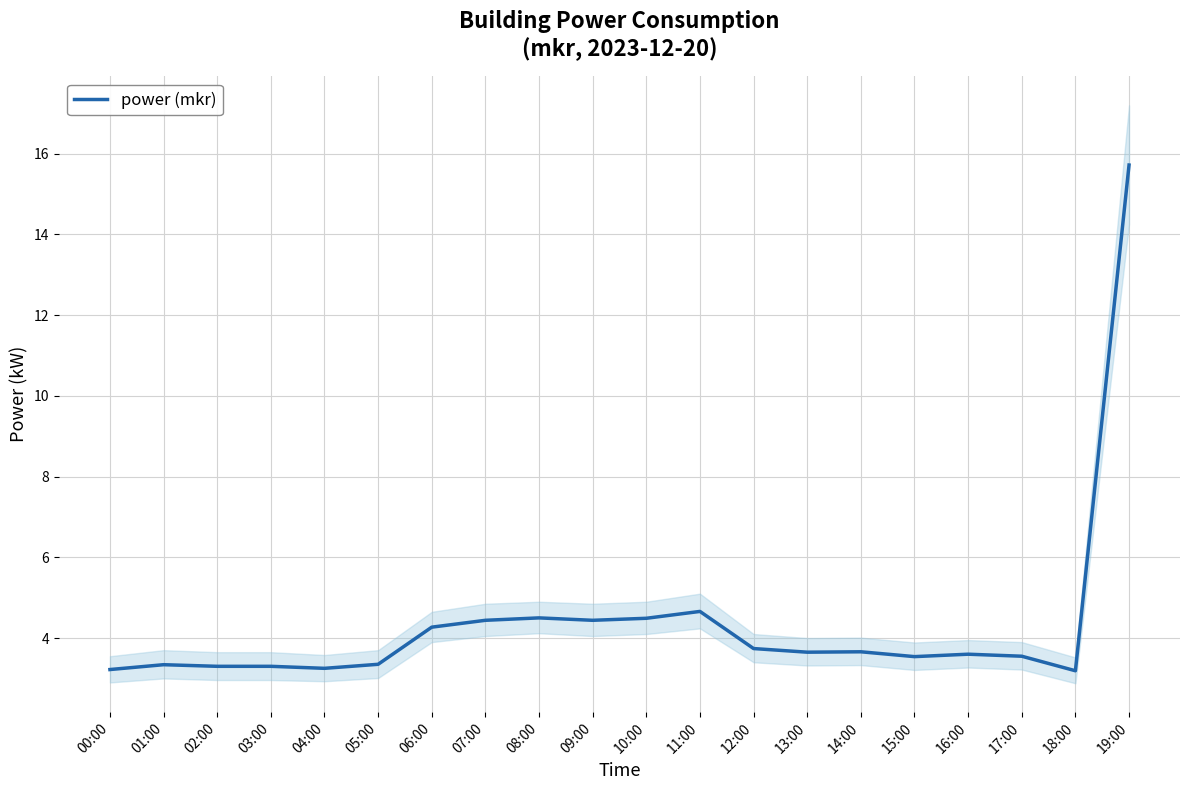

Count the number of categories in the chart.

20